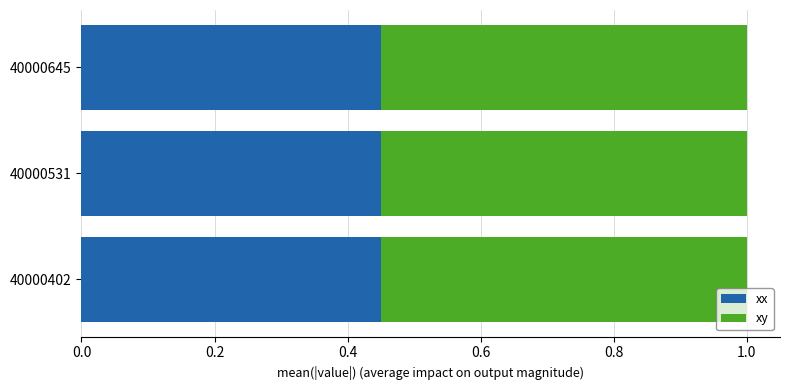

What is the sum of all xx values?

1.3